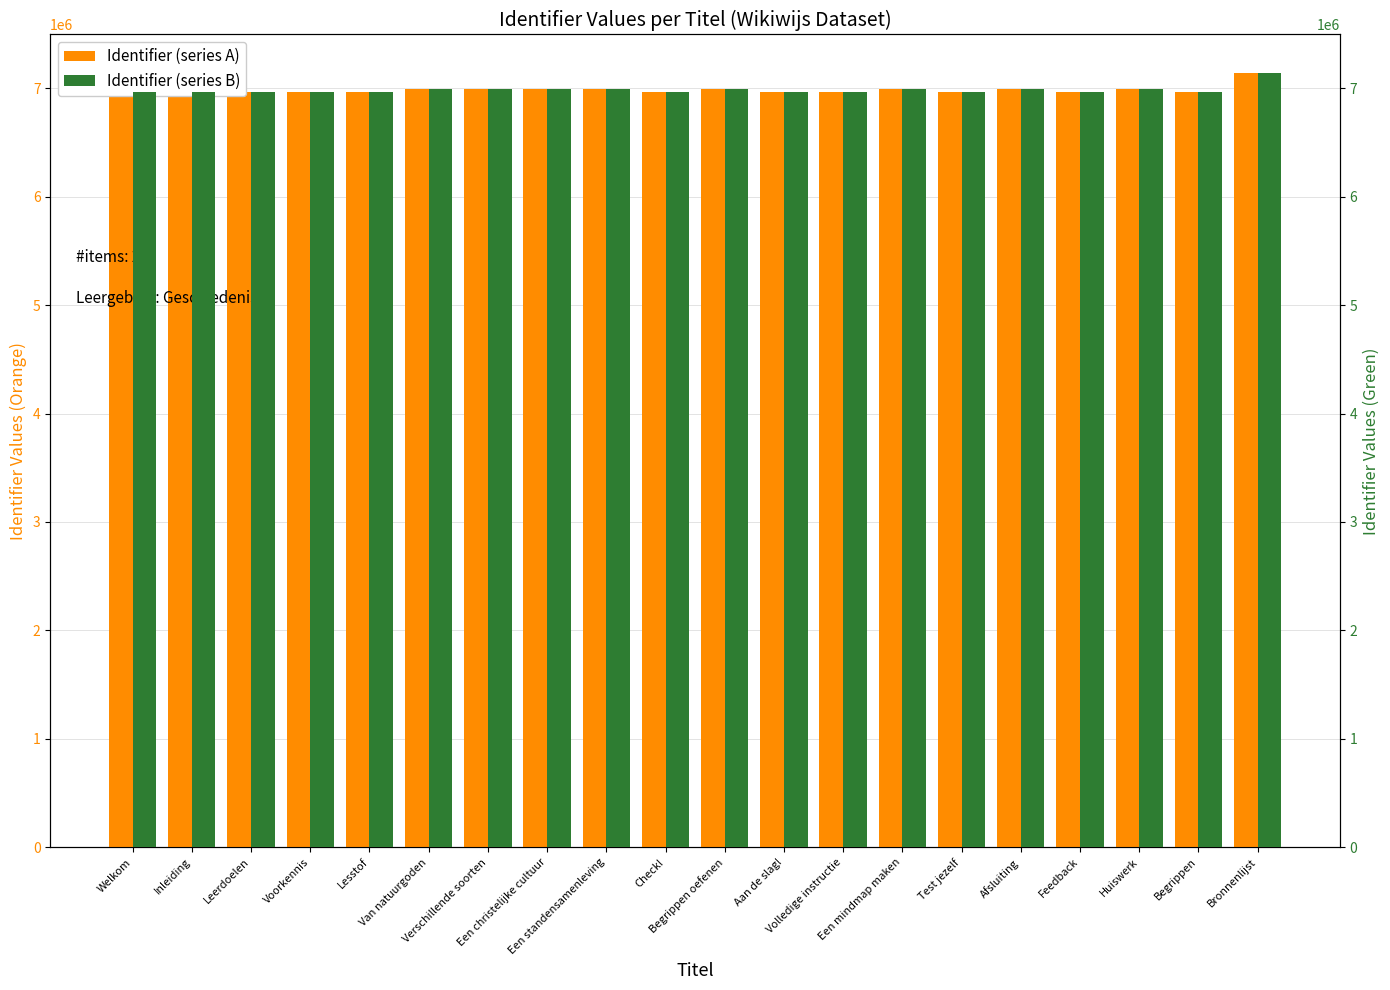

Does the chart contain any negative values?

No